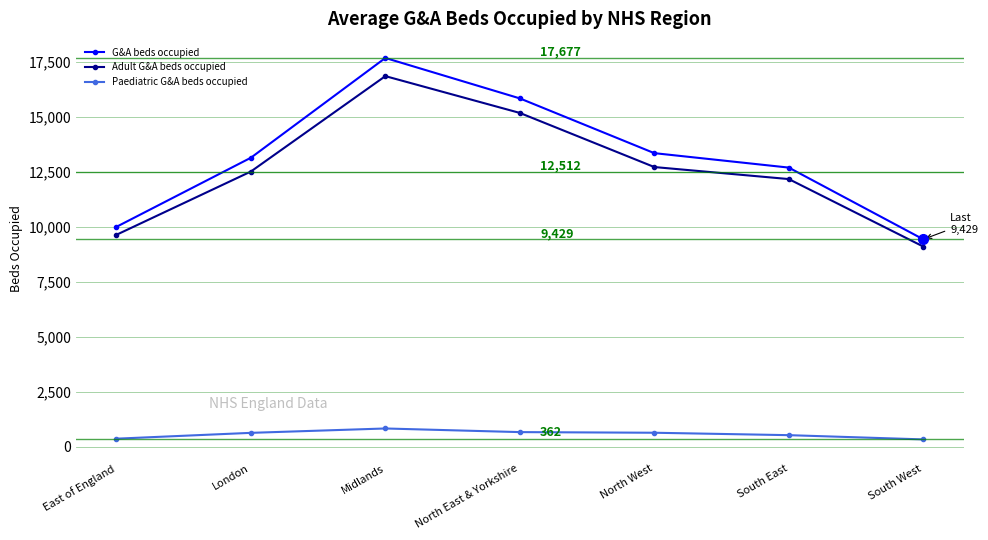

At which category does Adult G&A beds occupied reach its first local peak?

Midlands